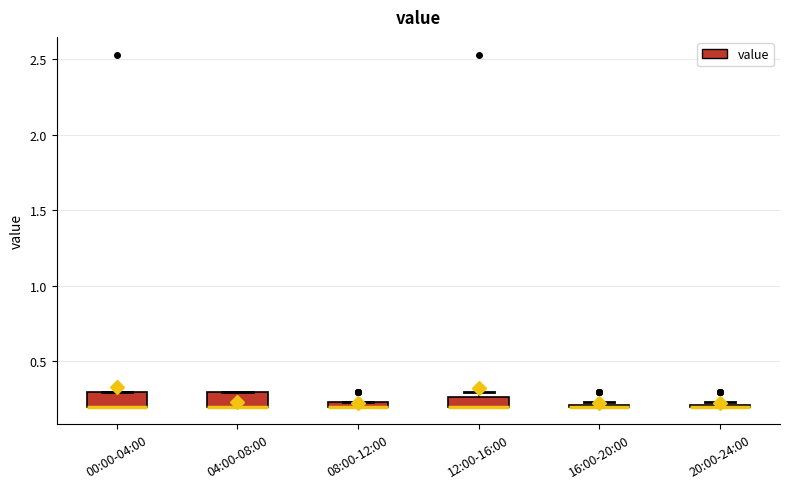

Where is the upper edge of the box for 00:00-04:00 on the y-axis? The values are not printed on the chart, so give them approximately, as read against the axis.

0.30